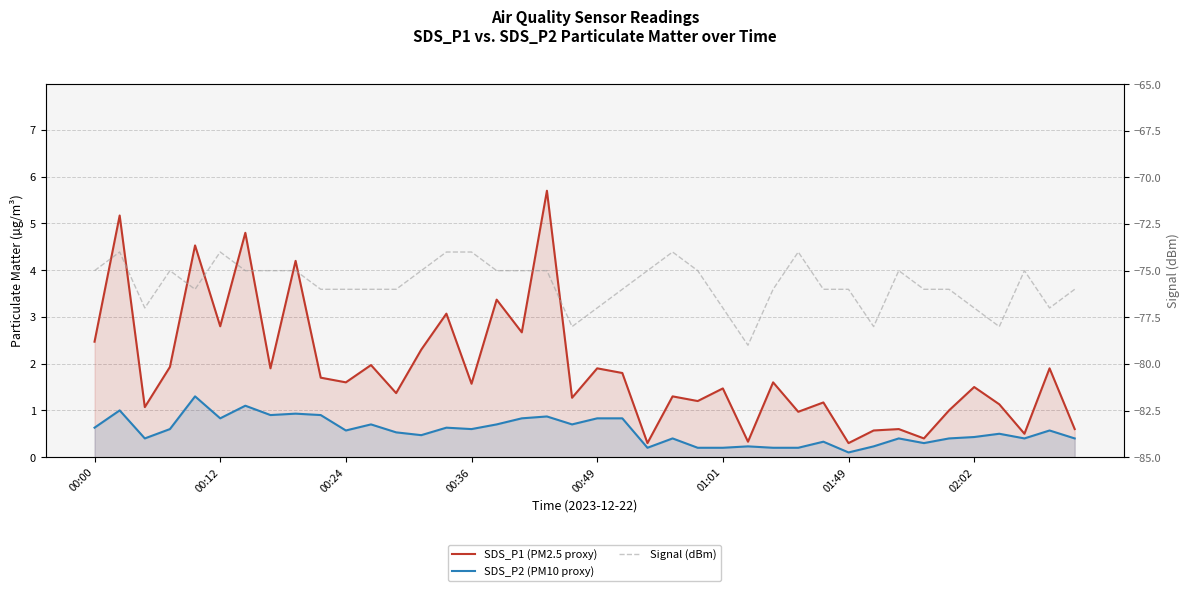

True or false: SDS_P1 (PM2.5 proxy) and Signal (dBm) intersect in this chart.

False